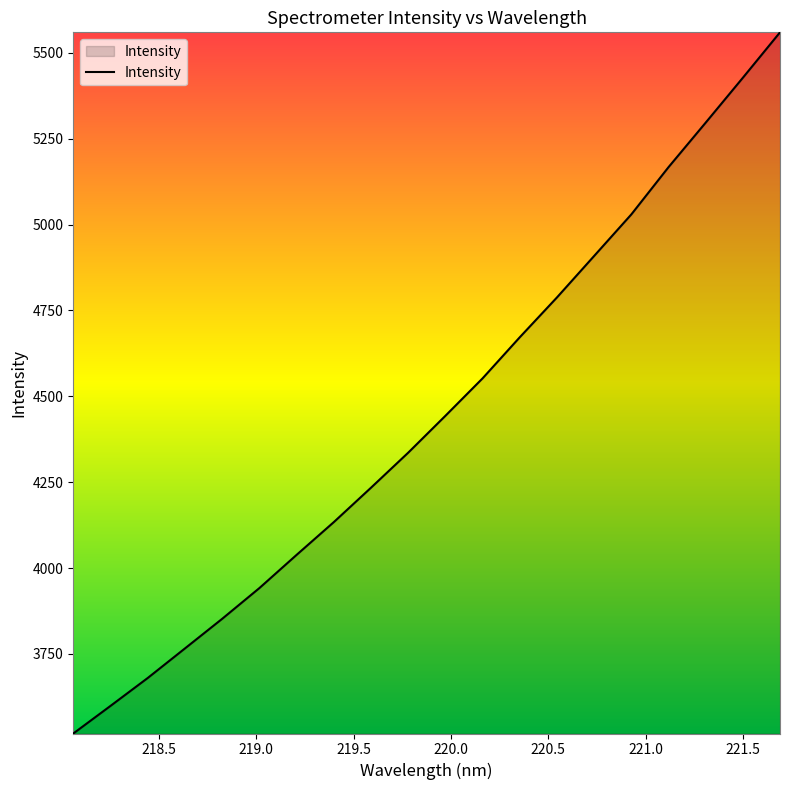

What is the average value?

4447.1